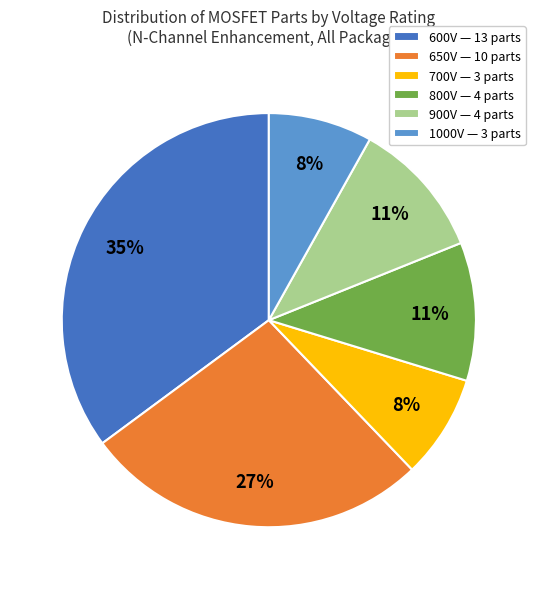

Is 700V — 3 parts the majority of the pie?

No